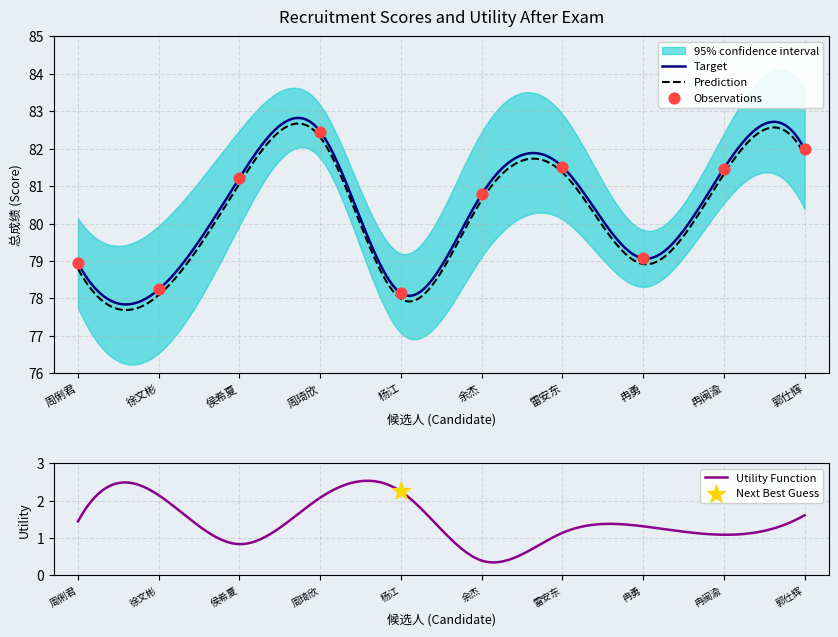

What is the ratio of the value at 冉勇 to the value at 郭仕辉?

1.0